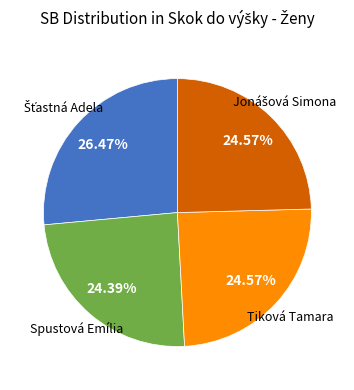

Is there a majority slice in this chart?

No